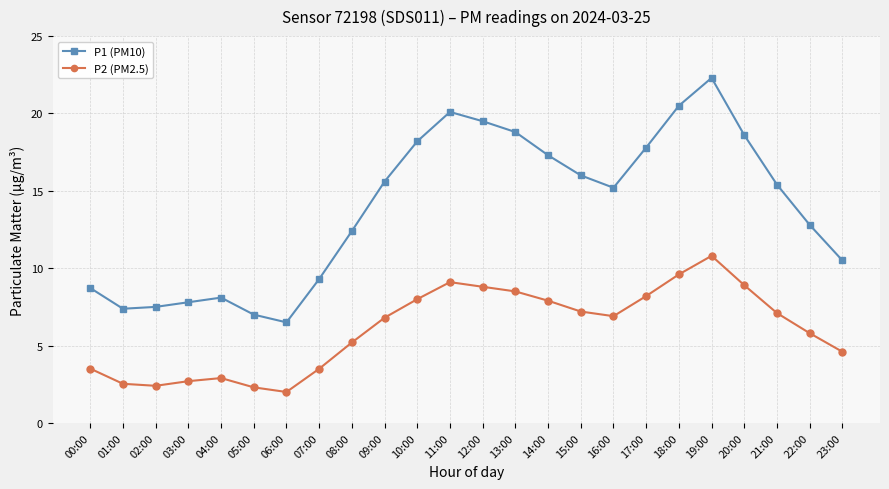

True or false: P2 (PM2.5) and P1 (PM10) cross at least once.

False